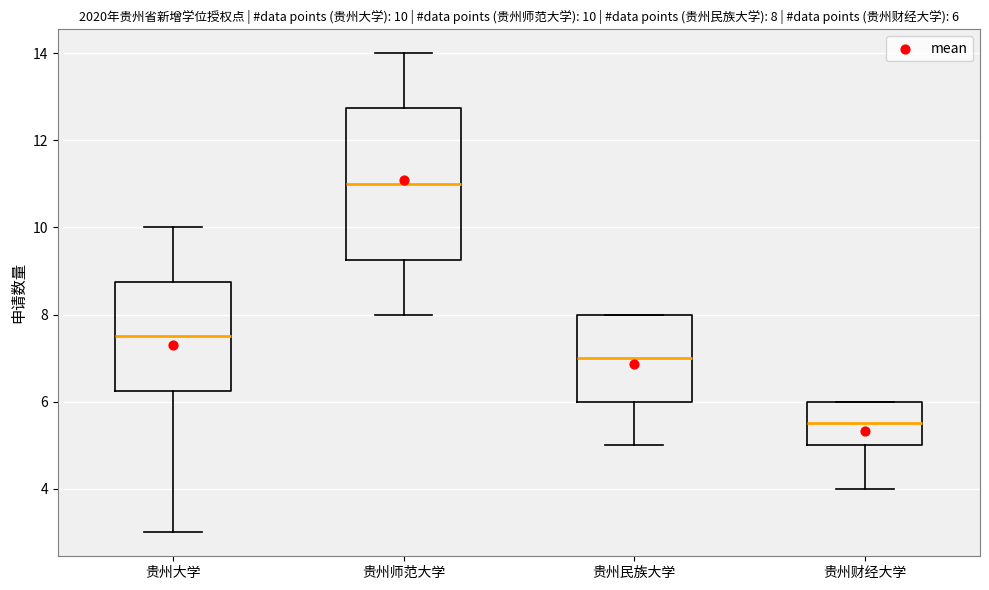

Which box's median line is the lowest?

贵州财经大学